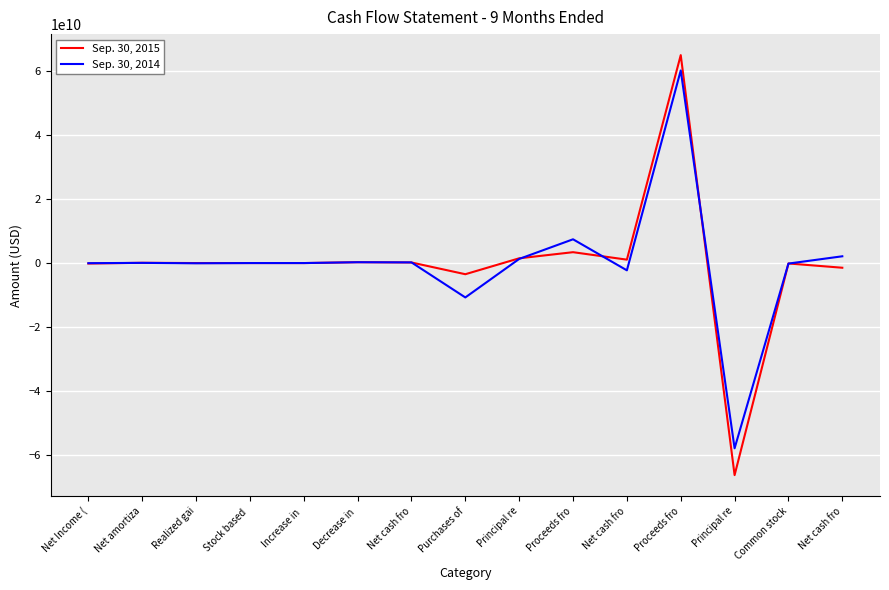

What is the total value across all series at Principal re?

2774520000